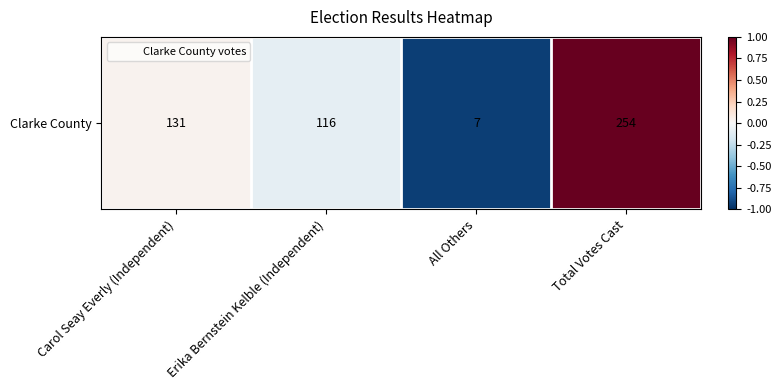

What is the change in value from Carol Seay Everly (Independent) to Total Votes Cast?

+1.0